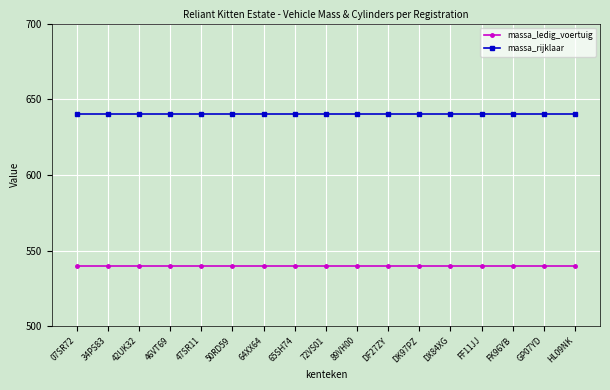

The value of massa_rijklaar at 42UK32 is 640. True or false?

True